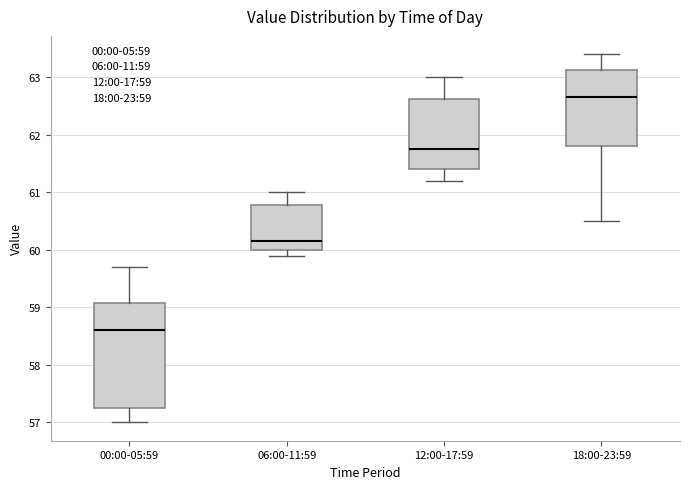

Comparing the boxes themselves (not the whiskers), which one is the tallest?

00:00-05:59